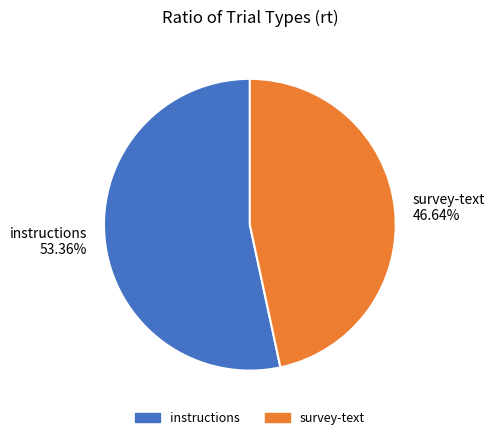

How many segments does this pie chart have?

2